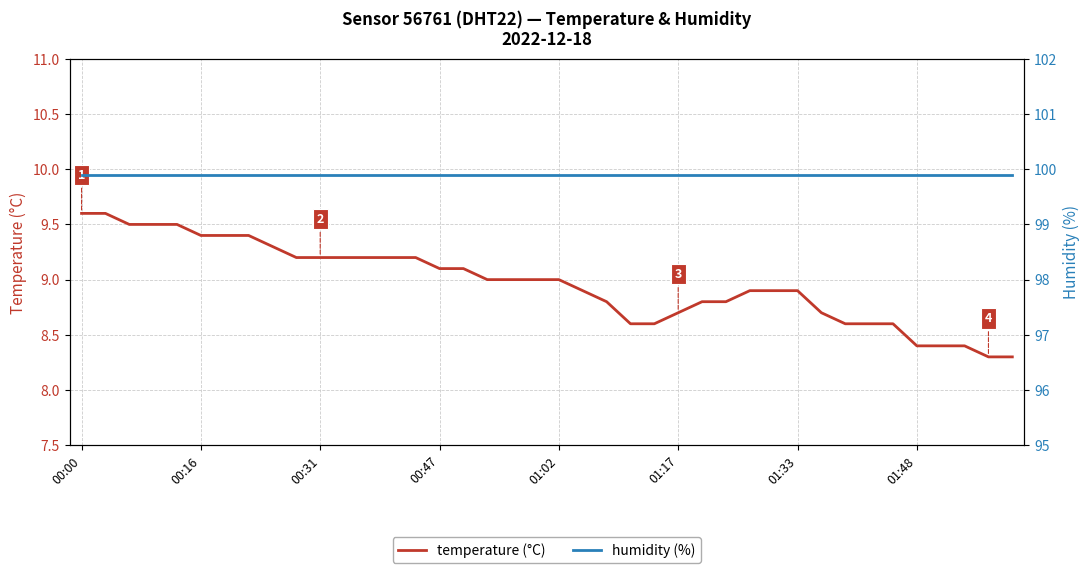

How many data points does each series have?

40